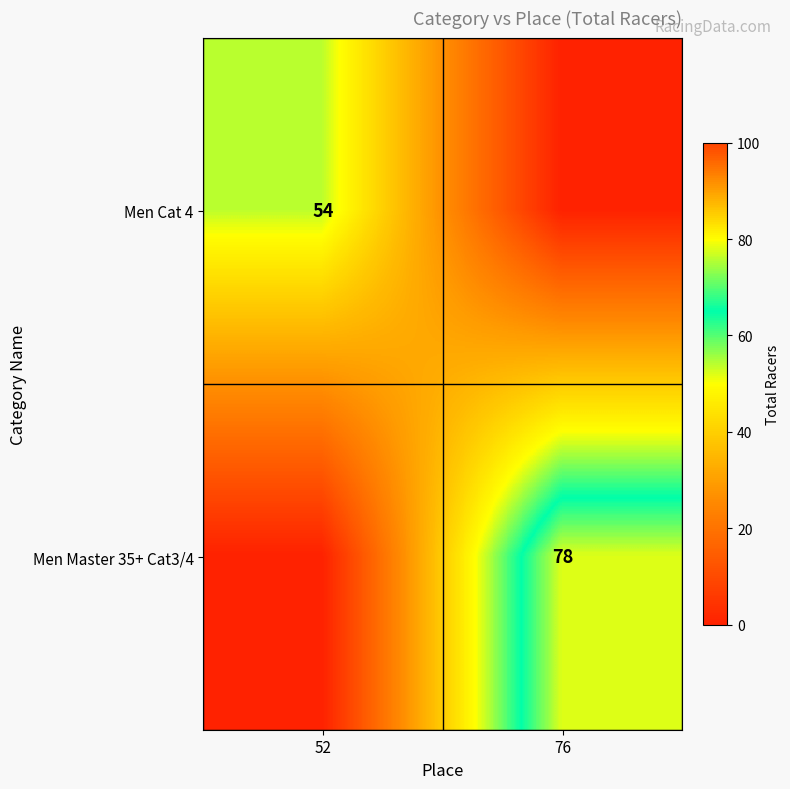

Count the number of categories in the chart.

2